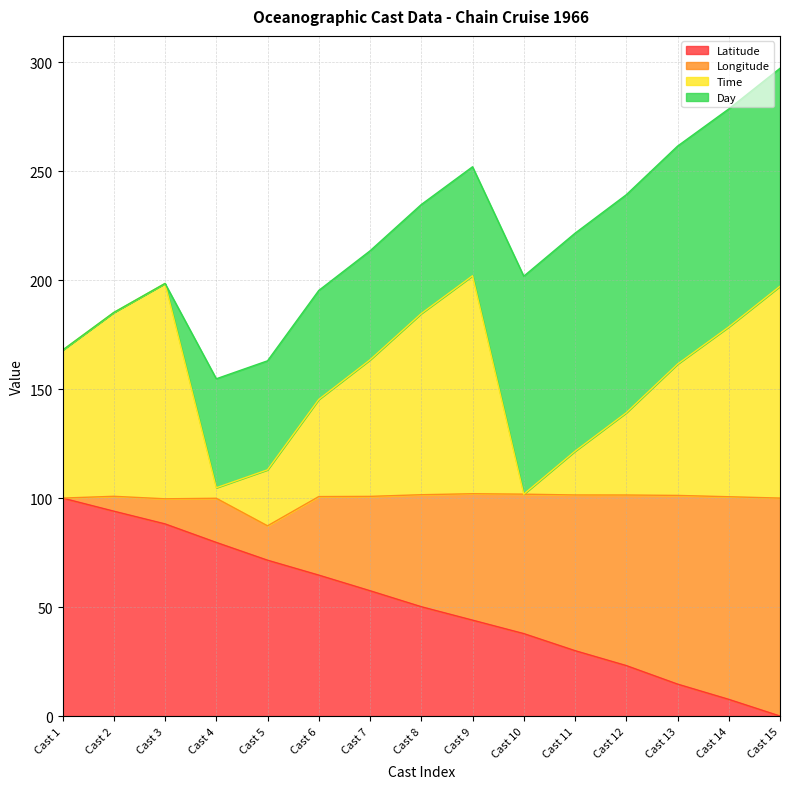

Does the chart have visible grid lines?

Yes